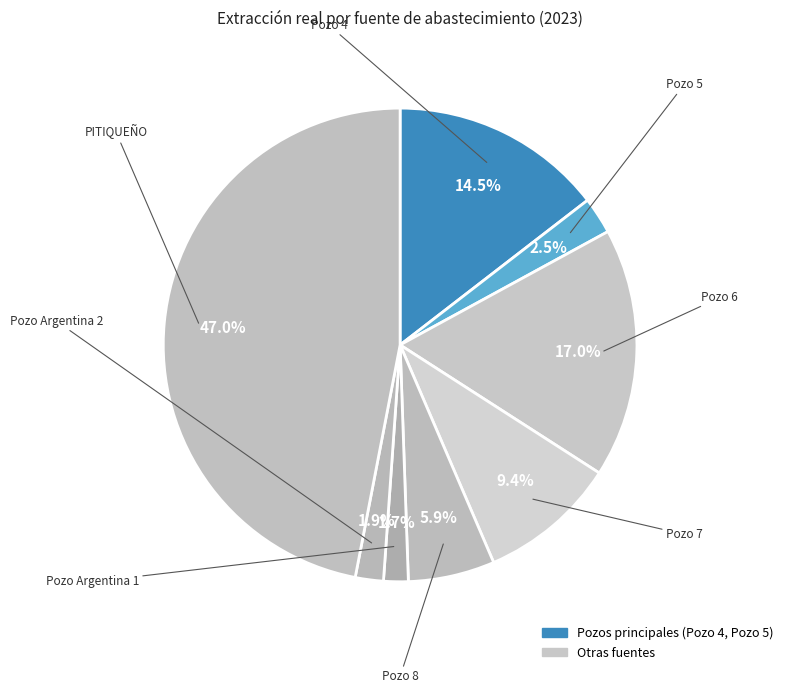

Count the number of slices in the pie.

8